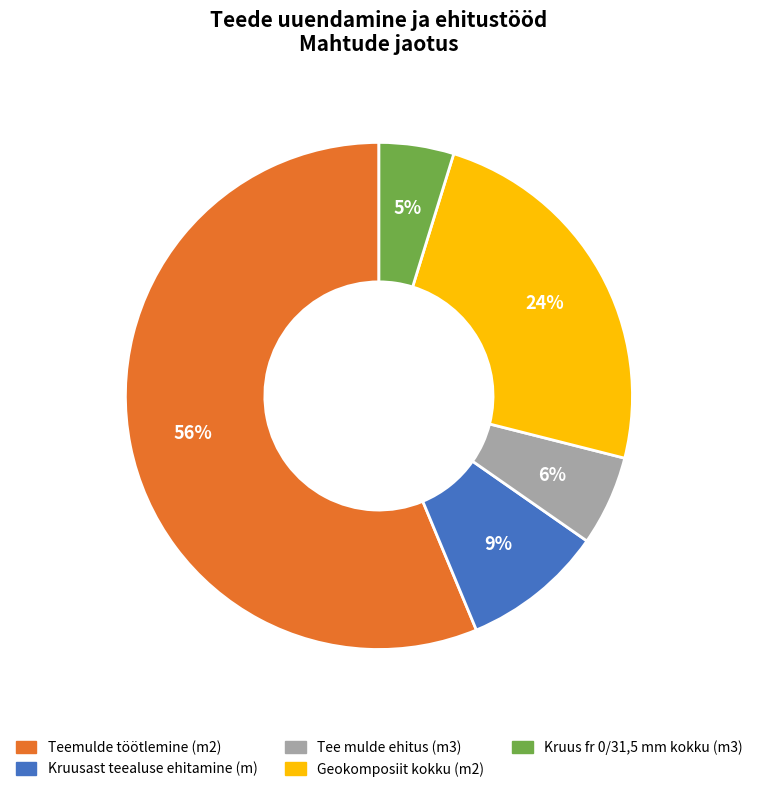

Do Kruus fr 0/31,5 mm kokku (m3) and Geokomposiit kokku (m2) together represent more than half of the pie?

No